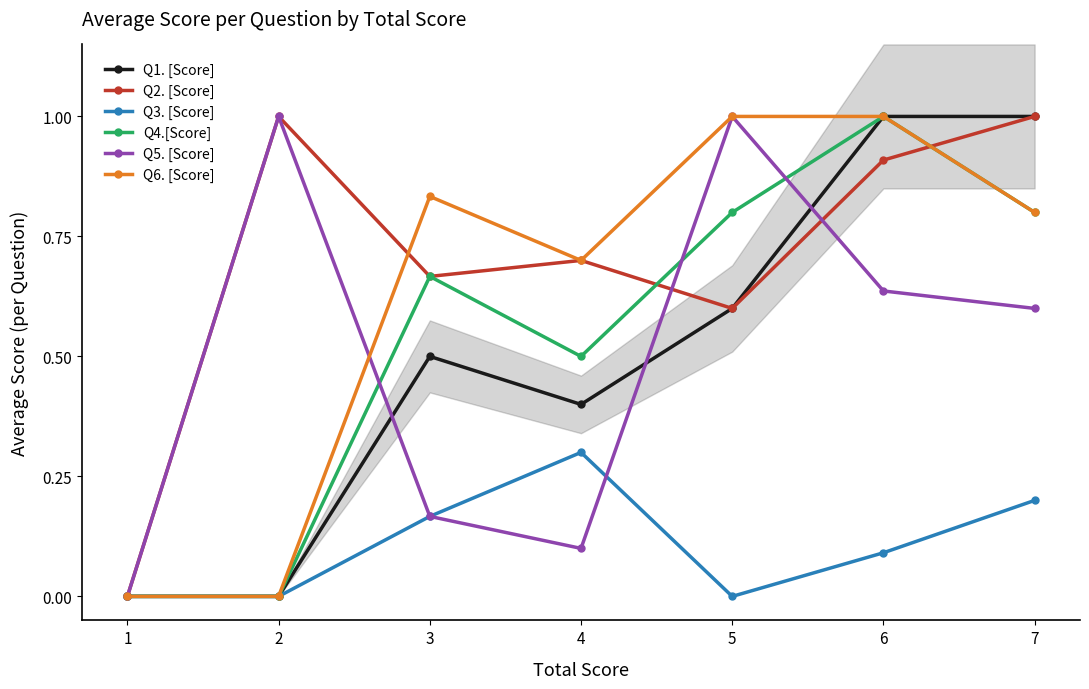

Count the number of data series in this chart.

6